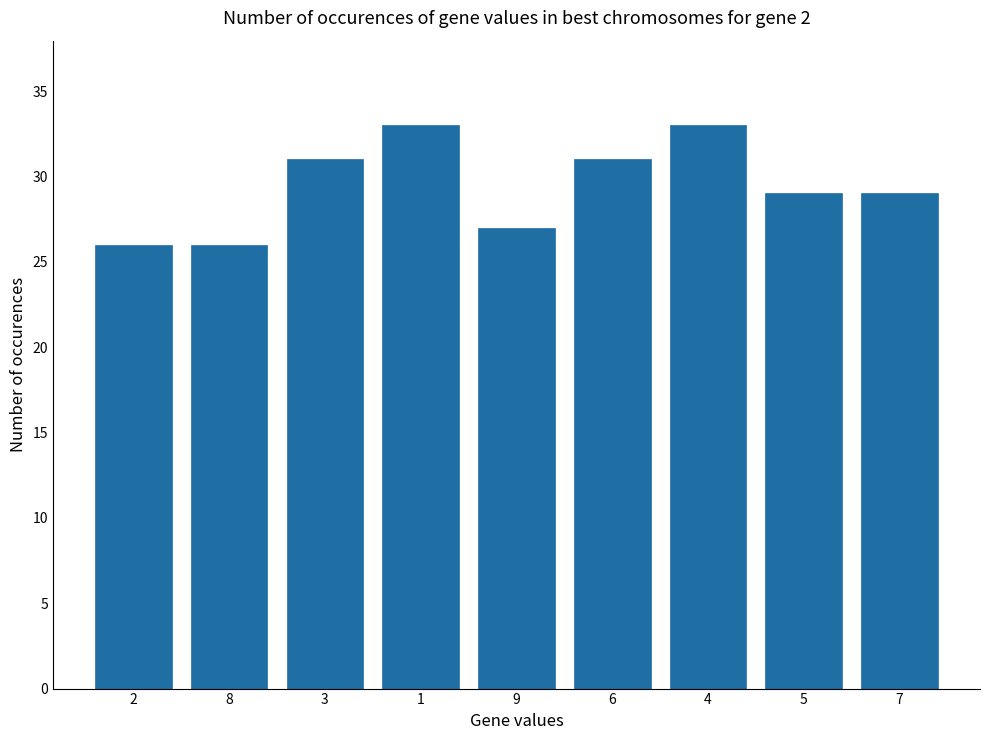

Reading right to left, what are all the values shown in this chart?

29	29	33	31	27	33	31	26	26